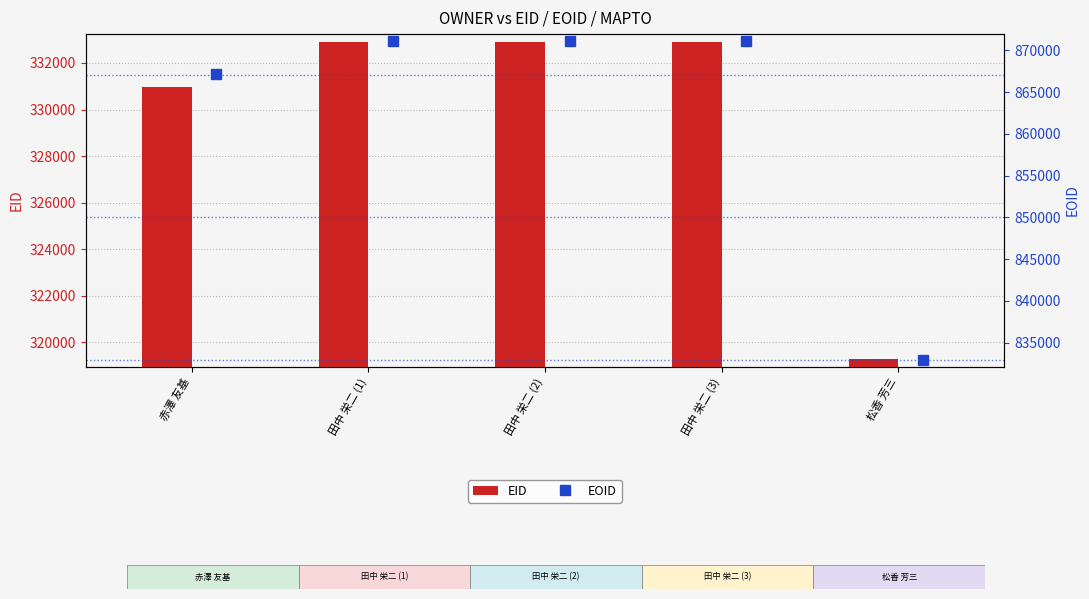

Reading left to right, transcribe all the data shown in this chart.

EID: 330950	332904	332905	332906	319270
EOID: 867132	871079	871080	871081	832910